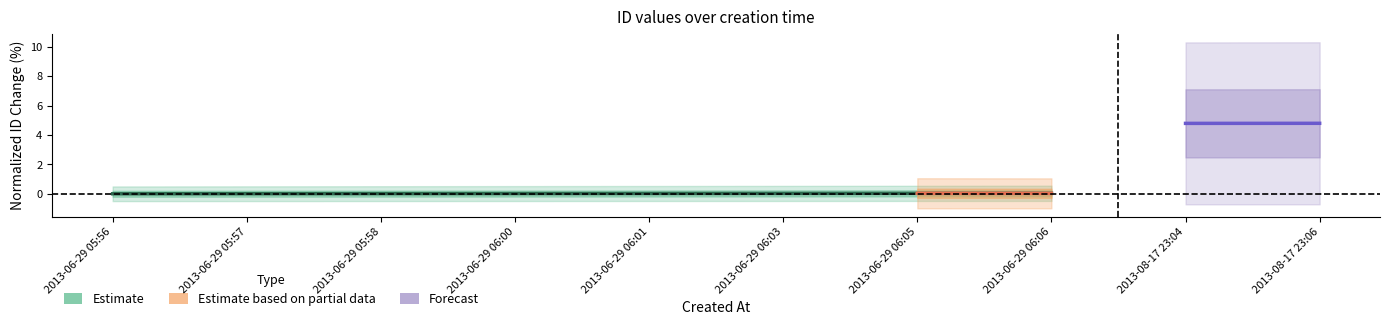

How many values exceed 0?

7